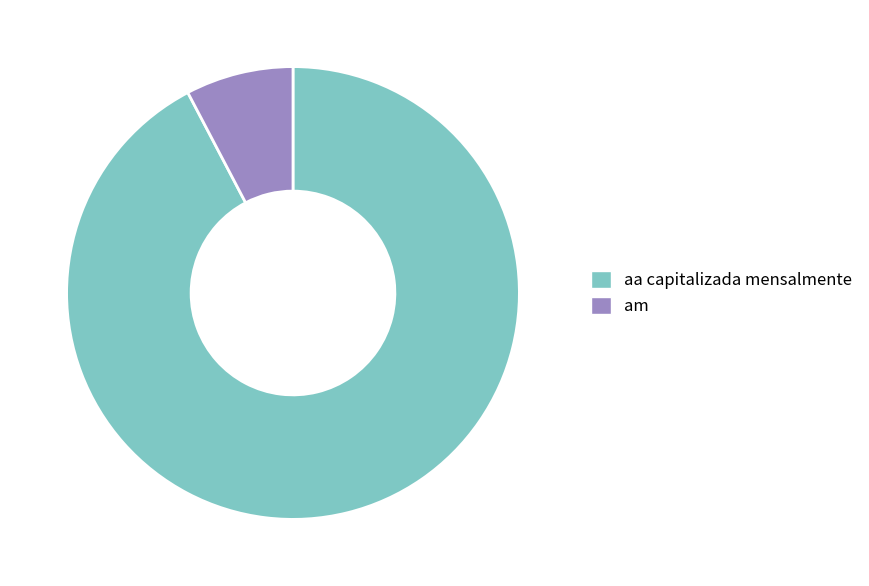

Is there any slice that represents more than half of the pie?

Yes